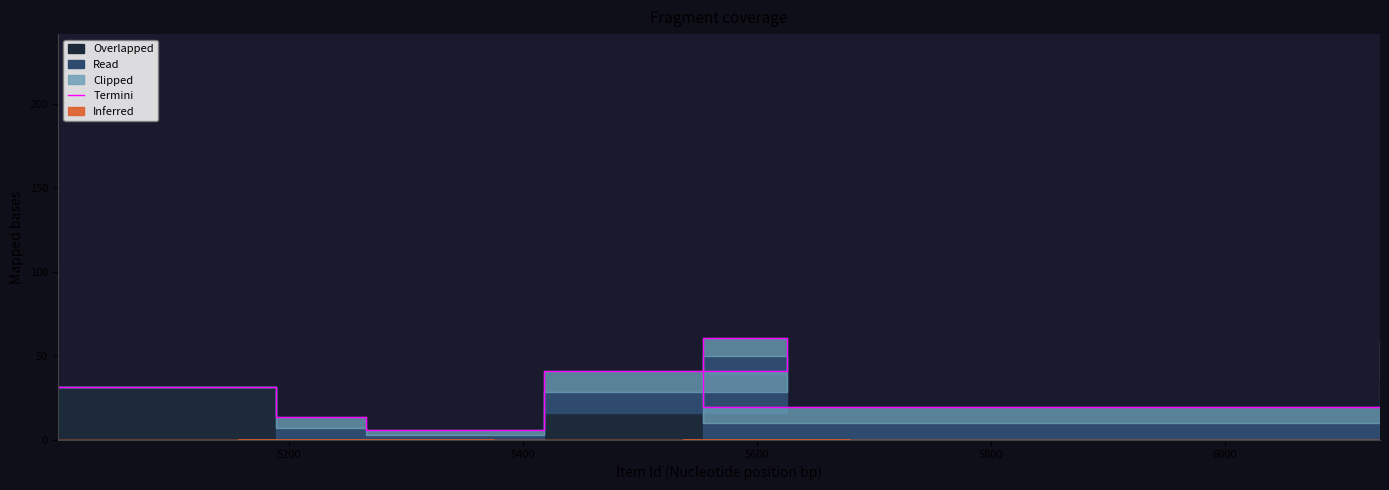

The chart shows a value of 19.9 at 6000. True or false?

True